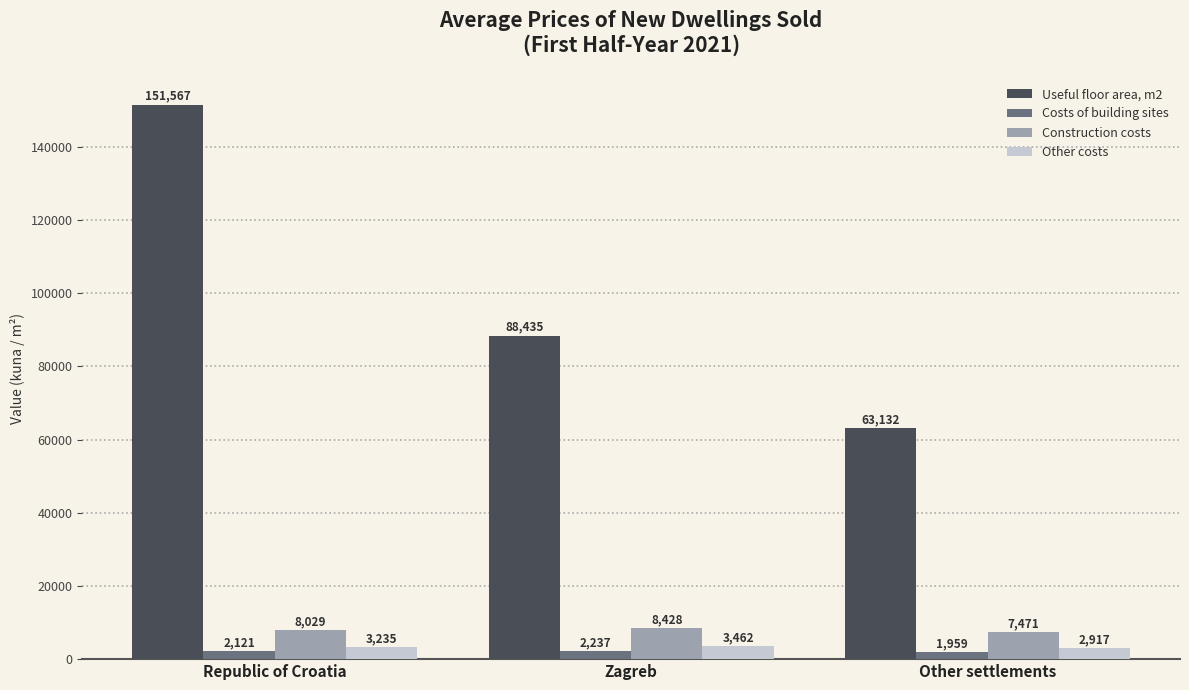

What is the value of the Other costs bar at the 3rd from the left?

2917